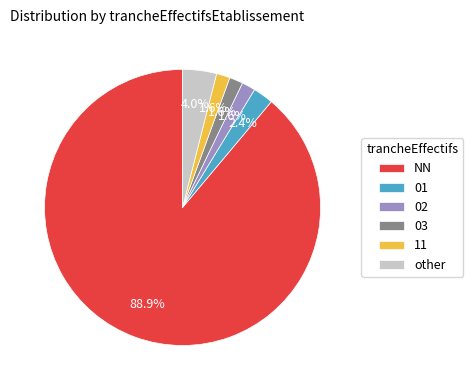

How many segments does this pie chart have?

6